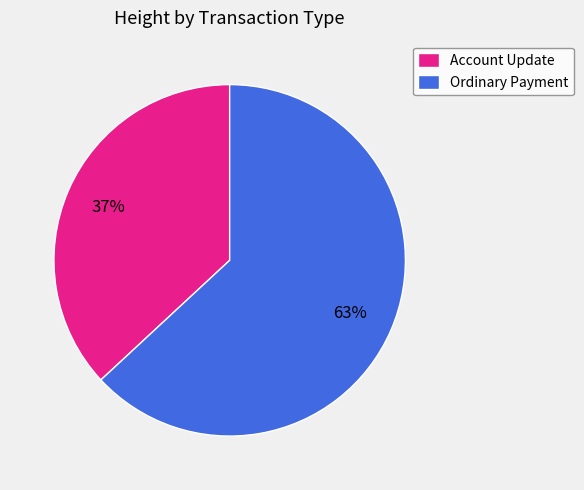

To the nearest percent, what is the difference between the largest and smallest slice percentages?

26%